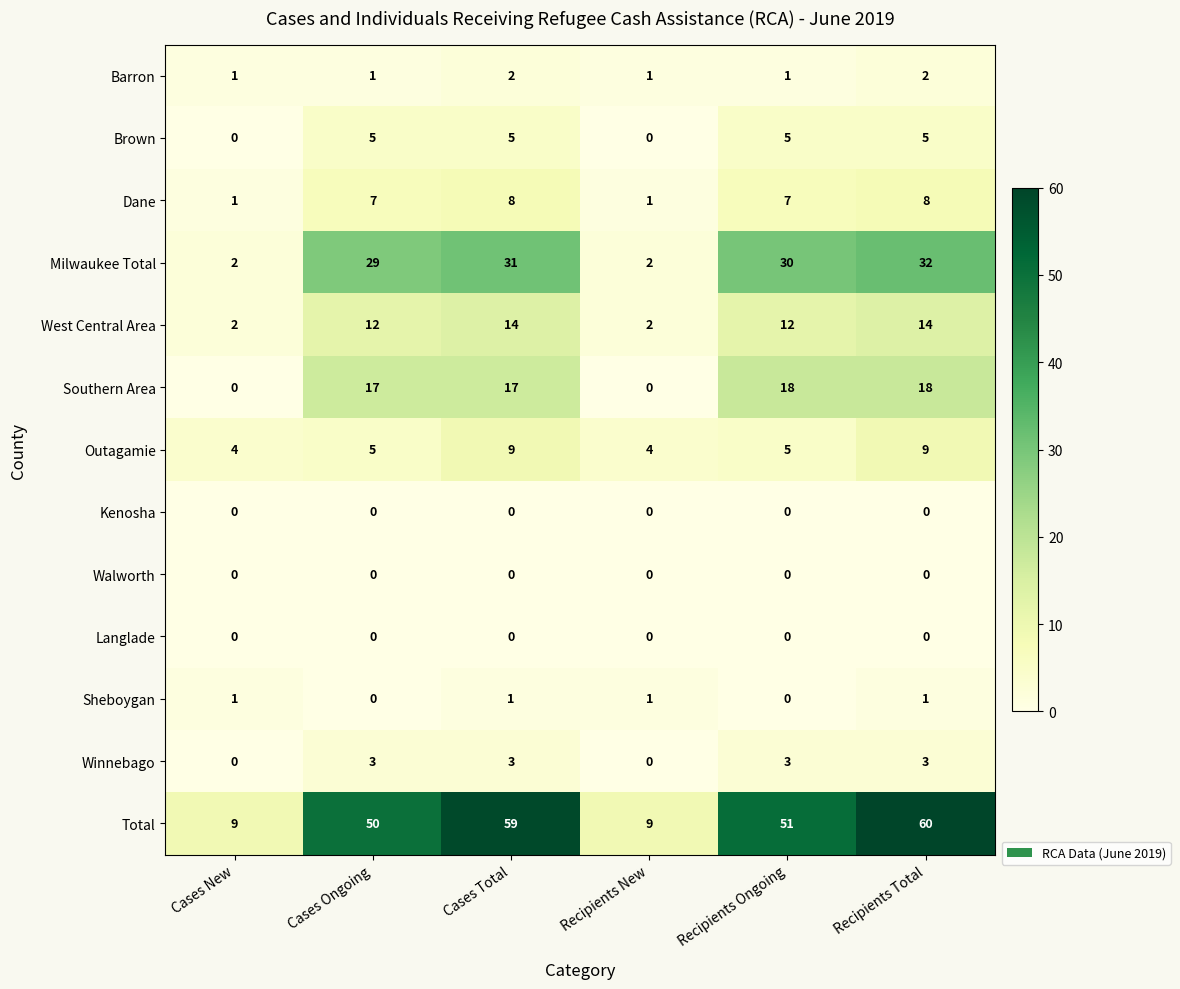

The value of Walworth at Cases Ongoing is 0. True or false?

True